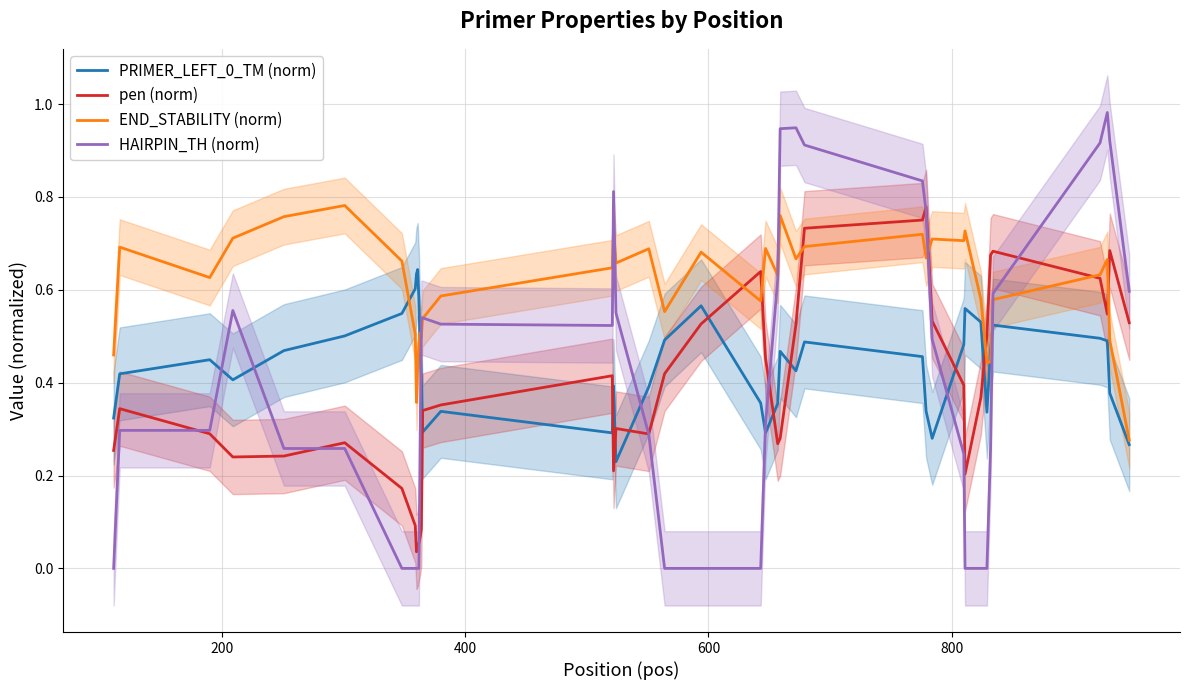

What is the greatest value displayed?

1.0